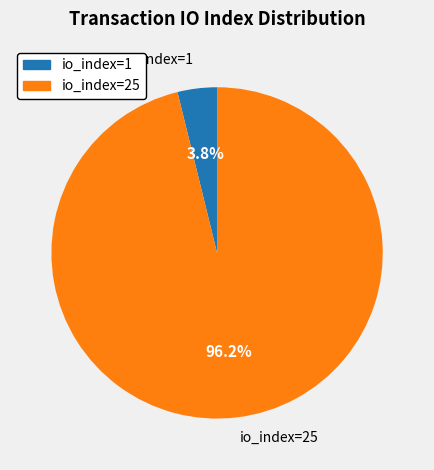

Rank the categories by value from highest to lowest.

io_index=25, io_index=1